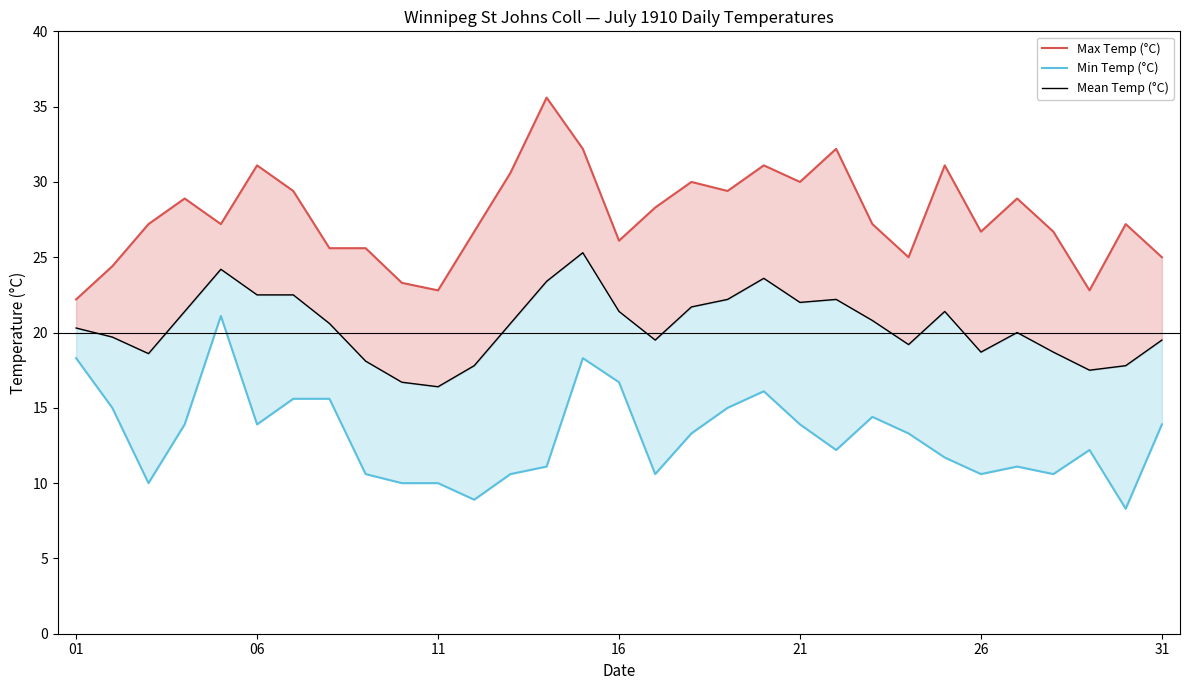

Reading left to right, list all the values displayed in this chart.

Max Temp (°C): 22.2	24.4	27.2	28.9	27.2	31.1	29.4	25.6	25.6	23.3	22.8	26.7	30.6	35.6	32.2	26.1	28.3	30.0	29.4	31.1	30.0	32.2	27.2	25.0	31.1	26.7	28.9	26.7	22.8	27.2	25.0
Min Temp (°C): 18.3	15.0	10.0	13.9	21.1	13.9	15.6	15.6	10.6	10.0	10.0	8.9	10.6	11.1	18.3	16.7	10.6	13.3	15.0	16.1	13.9	12.2	14.4	13.3	11.7	10.6	11.1	10.6	12.2	8.3	13.9
Mean Temp (°C): 20.3	19.7	18.6	21.4	24.2	22.5	22.5	20.6	18.1	16.7	16.4	17.8	20.6	23.4	25.3	21.4	19.5	21.7	22.2	23.6	22.0	22.2	20.8	19.2	21.4	18.7	20.0	18.7	17.5	17.8	19.5